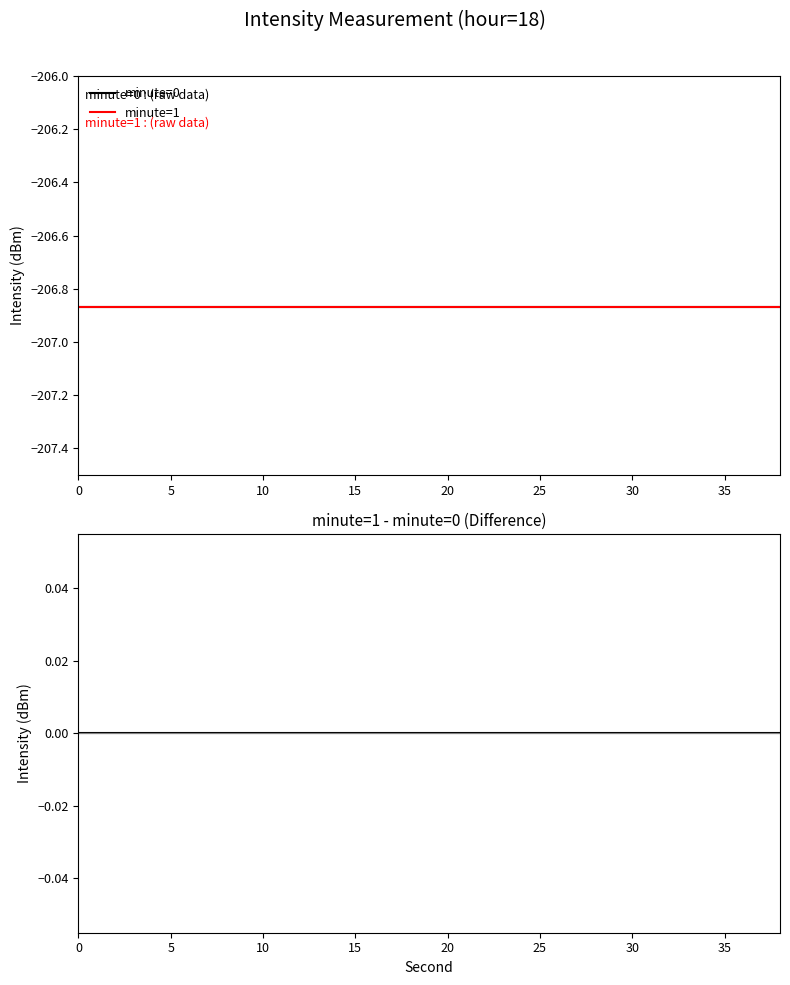

Between 5 and 25, which is larger?

5